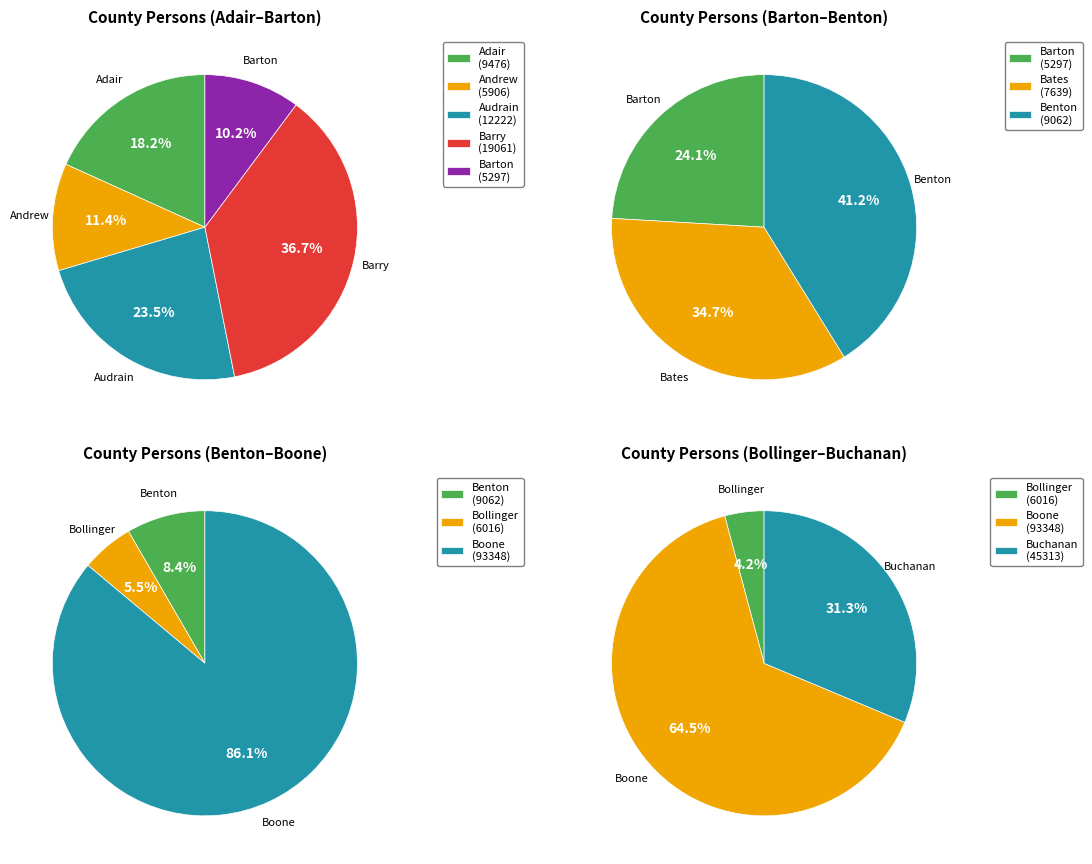

True or false: Bates accounts for 11% of the total.

False